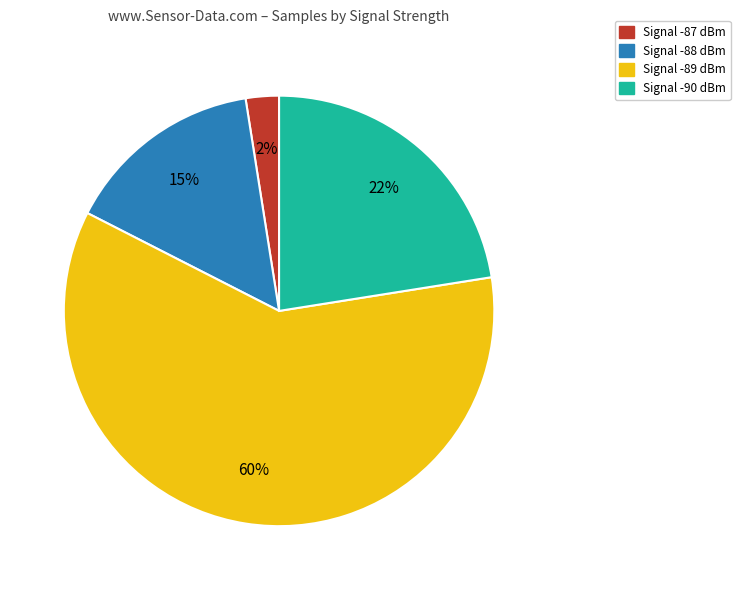

Count the number of slices in the pie.

4